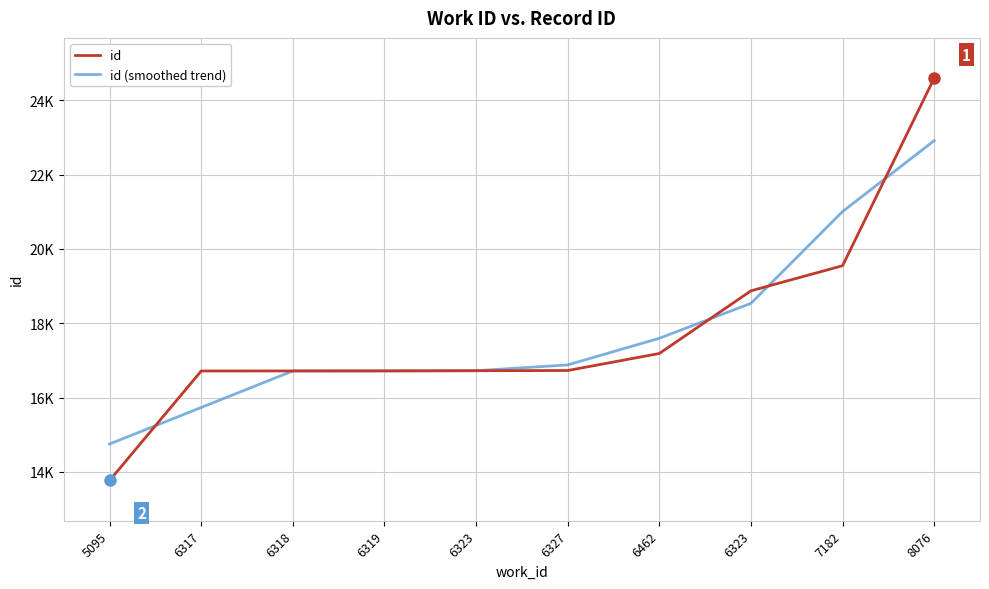

What are all the series names shown in the legend?

id, id (smoothed trend)